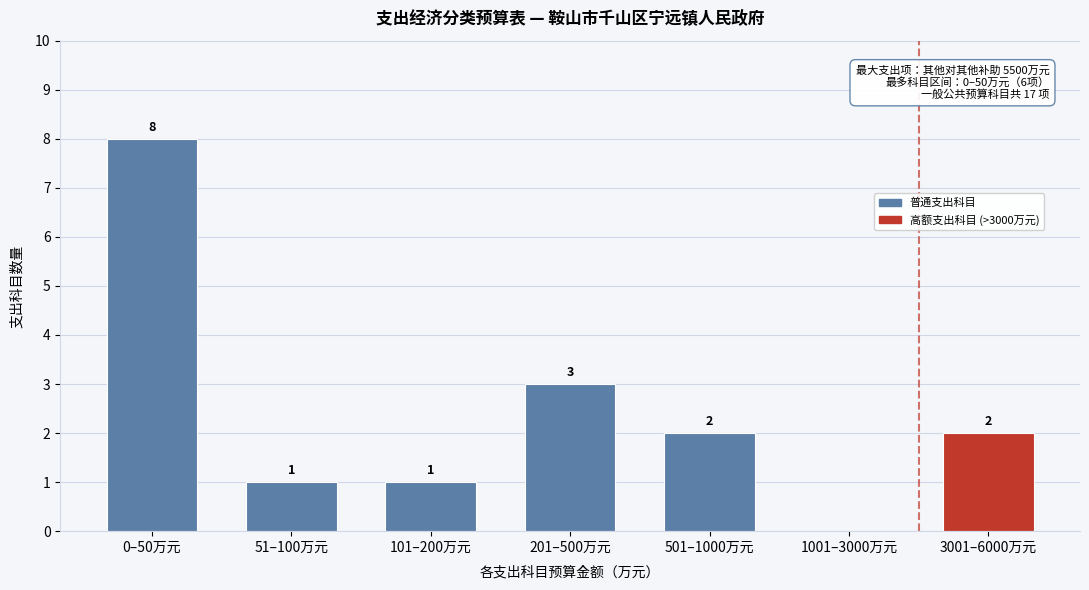

Reading left to right, transcribe all the data shown in this chart.

0–50万元=8	51–100万元=1	101–200万元=1	201–500万元=3	501–1000万元=2	1001–3000万元=0	3001–6000万元=2